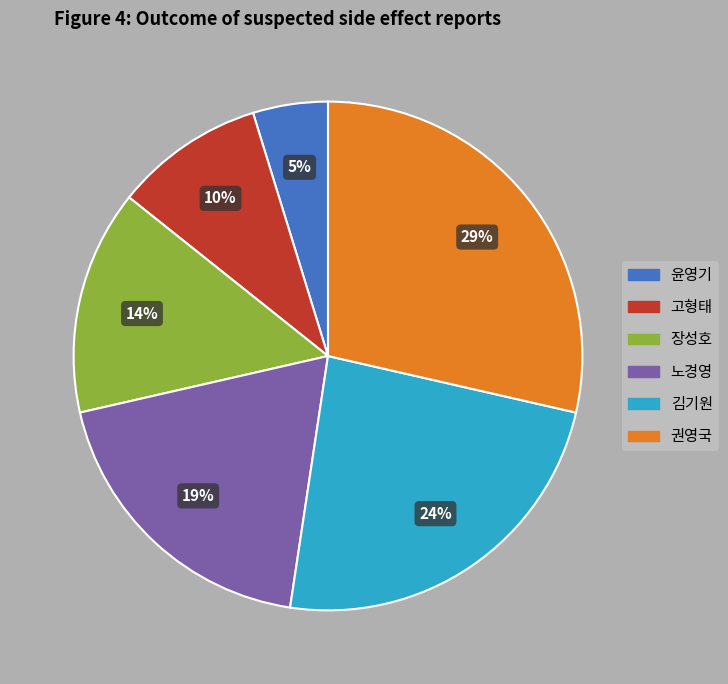

Do 고형태 and 윤영기 together represent more than half of the pie?

No